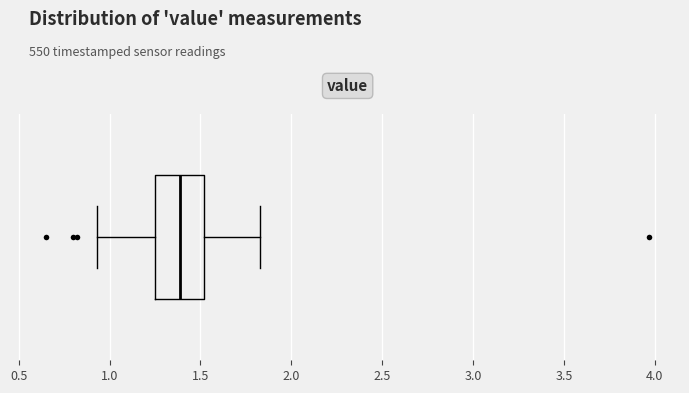

Where is the left edge of the box on the x-axis? The values are not printed on the chart, so give them approximately, as read against the axis.

1.25